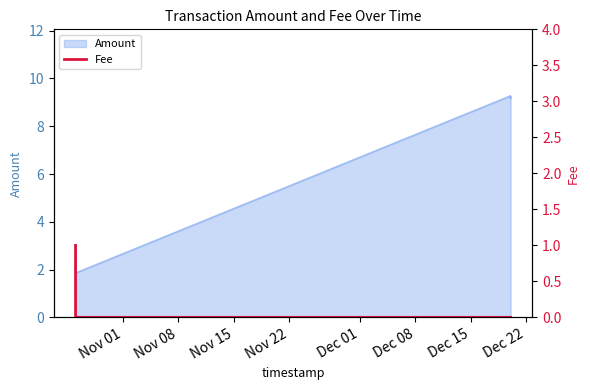

What is the lowest value of the Amount series?

0.9